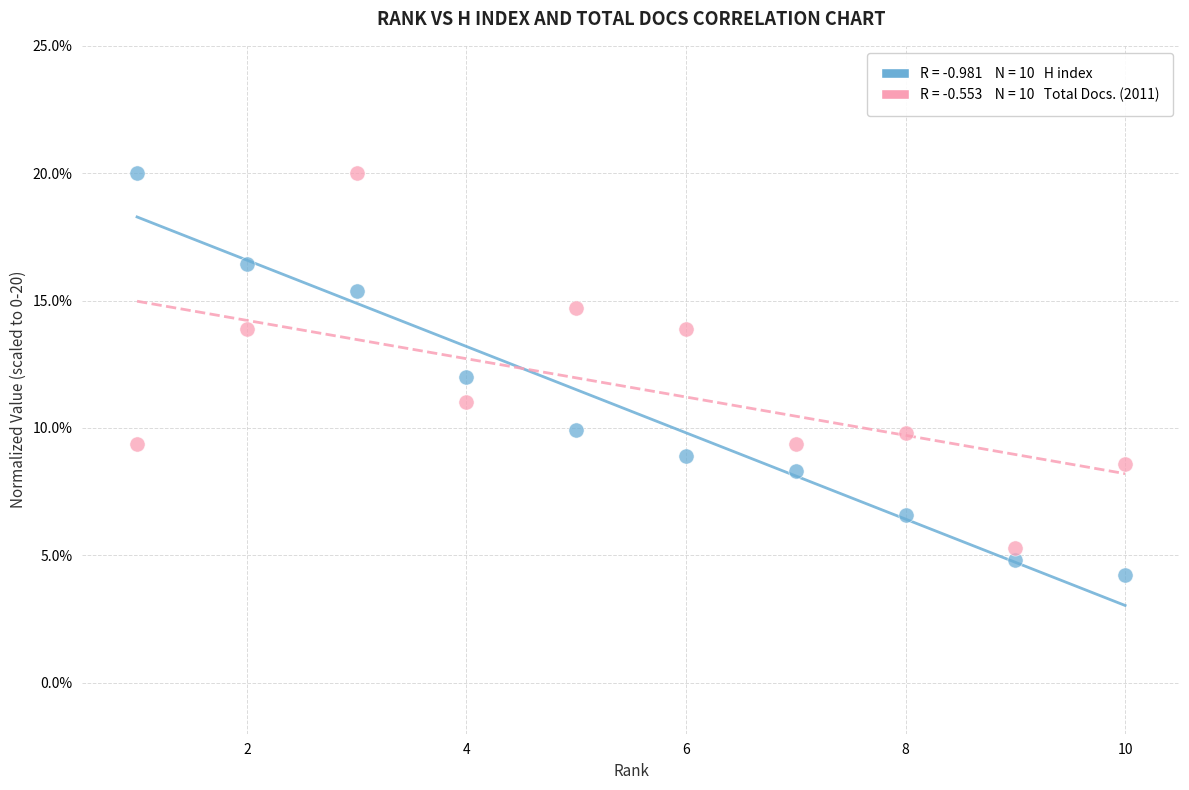

Across all data points, what is the range of X values (max minus min)?

9.0